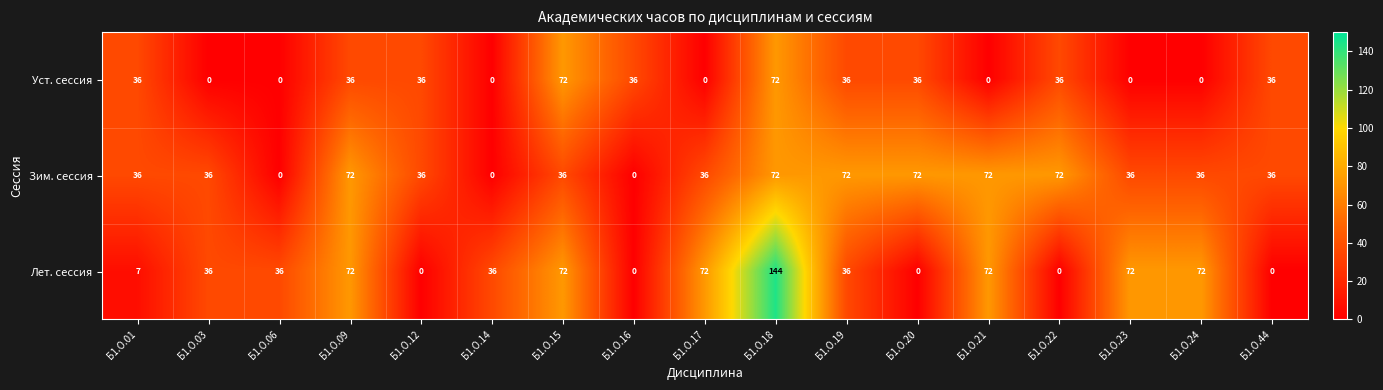

The Лет. сессия series shows -43 at Б1.О.12. True or false?

False